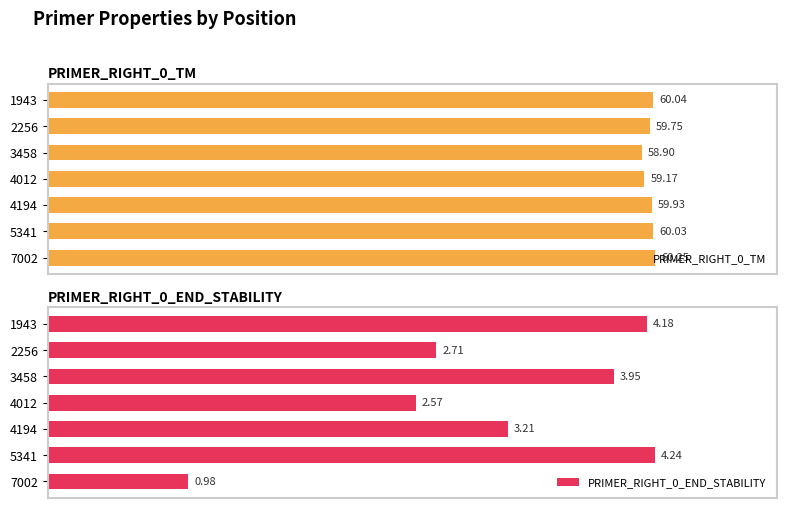

Are the bars horizontal?

Yes